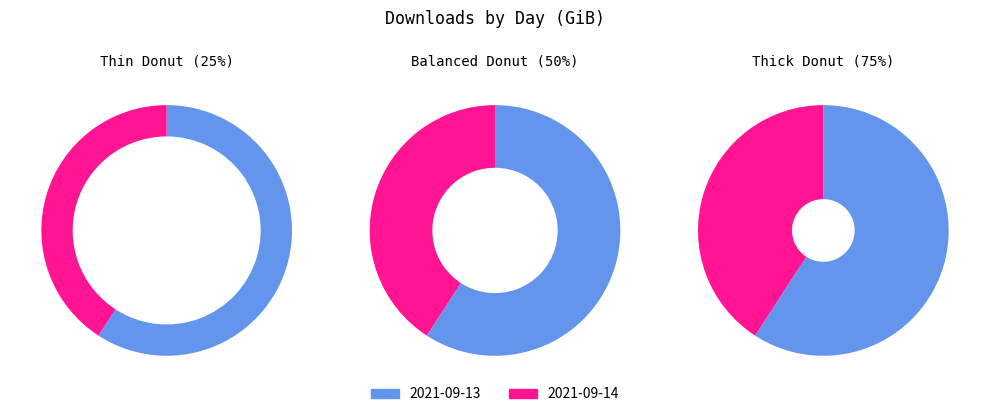

Which slice represents more than half of the pie?

2021-09-13